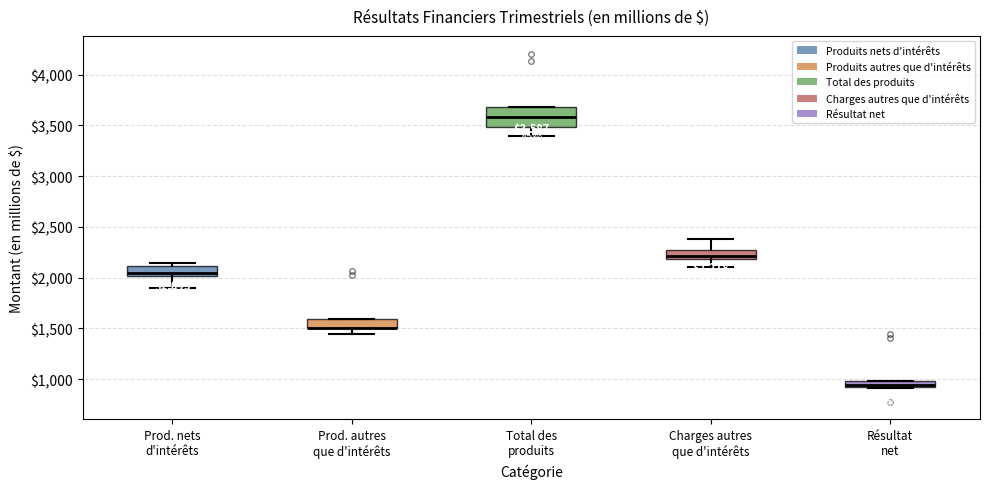

Which box is the tallest, from its lower edge to its upper edge?

Total des produits